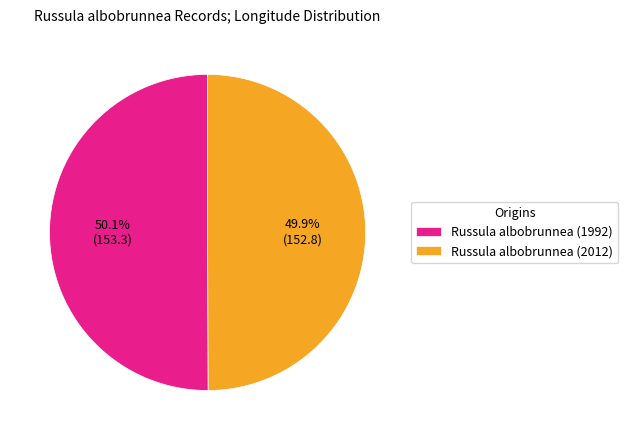

Combined, what portion of the pie is Russula albobrunnea (1992) and Russula albobrunnea (2012)?

100.0%